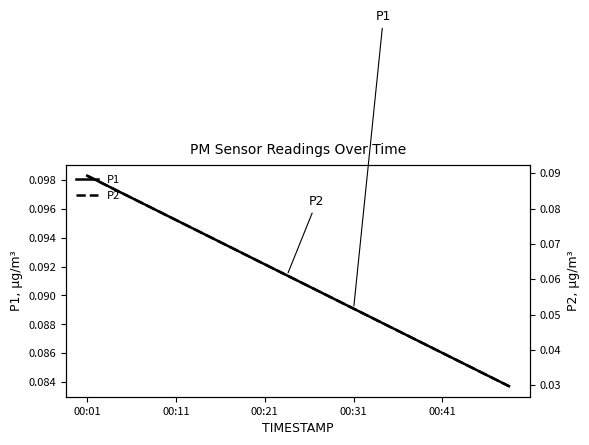

List the series in order of their peak value, lowest first.

P2, P1